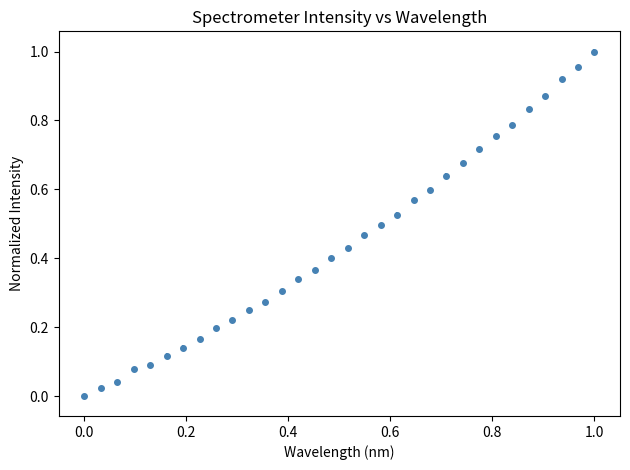

What is the sum of all values?

14.2